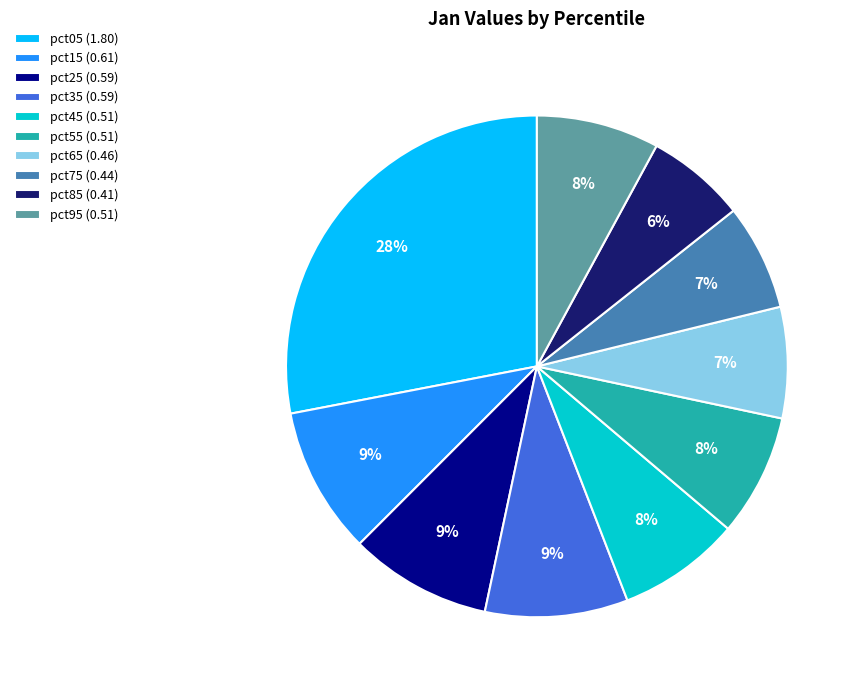

Which has a higher value, pct85 (0.41) or pct15 (0.61)?

pct15 (0.61)